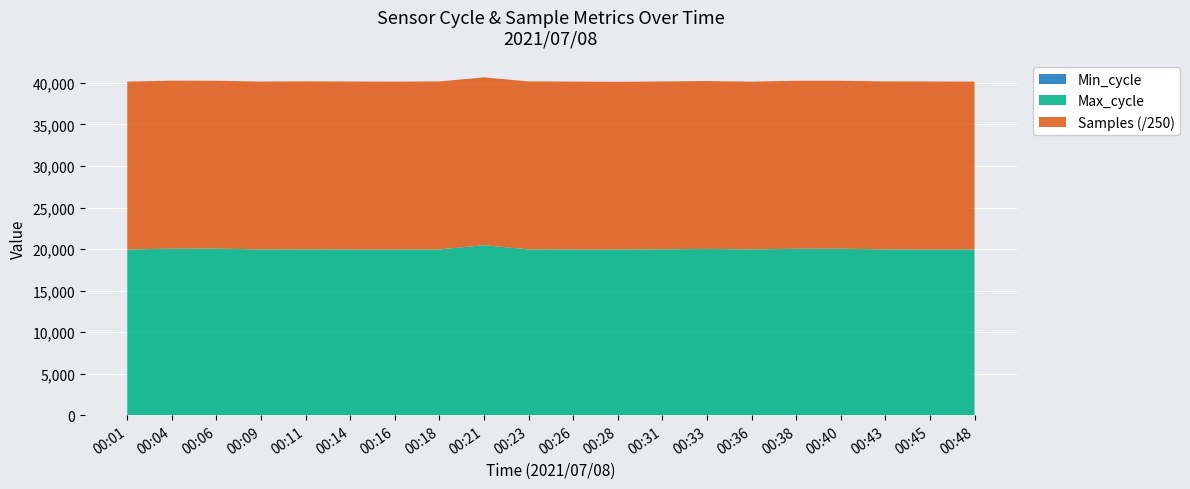

Reading left to right, list all the values displayed in this chart.

Samples: 00:01=5052663	00:04=5055931	00:06=5049844	00:09=5052850	00:11=5056869	00:14=5054763	00:16=5051968	00:18=5056110	00:21=5050781	00:23=5054189	00:26=5053205	00:28=5046079	00:31=5051397	00:33=5052368	00:36=5047094	00:38=5056345	00:40=5053023	00:43=5057419	00:45=5055203	00:48=5053255
Max_cycle: 00:01=19926	00:04=20025	00:06=20038	00:09=19926	00:11=19939	00:14=19925	00:16=19925	00:18=19929	00:21=20443	00:23=19939	00:26=19925	00:28=19925	00:31=19948	00:33=19992	00:36=19939	00:38=20012	00:40=20028	00:43=19929	00:45=19924	00:48=19924
Min_cycle: 00:01=28	00:04=28	00:06=28	00:09=28	00:11=28	00:14=28	00:16=28	00:18=28	00:21=28	00:23=28	00:26=28	00:28=28	00:31=28	00:33=28	00:36=28	00:38=28	00:40=28	00:43=28	00:45=28	00:48=28